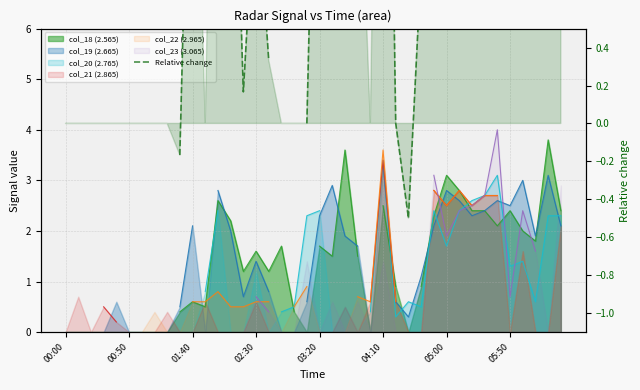

At which category does the chart reach its minimum across all series?

27